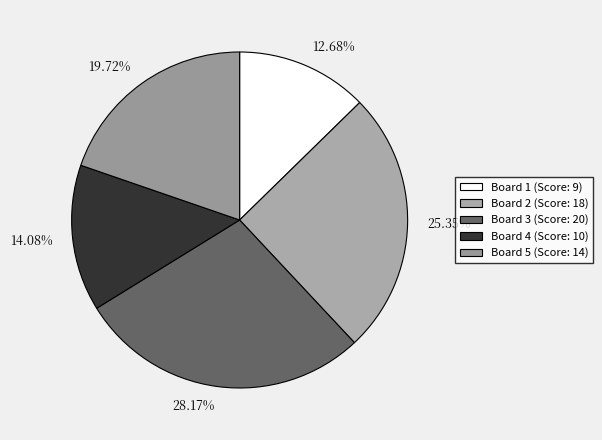

Rank the categories by value from highest to lowest.

Board 3, Board 2, Board 5, Board 4, Board 1